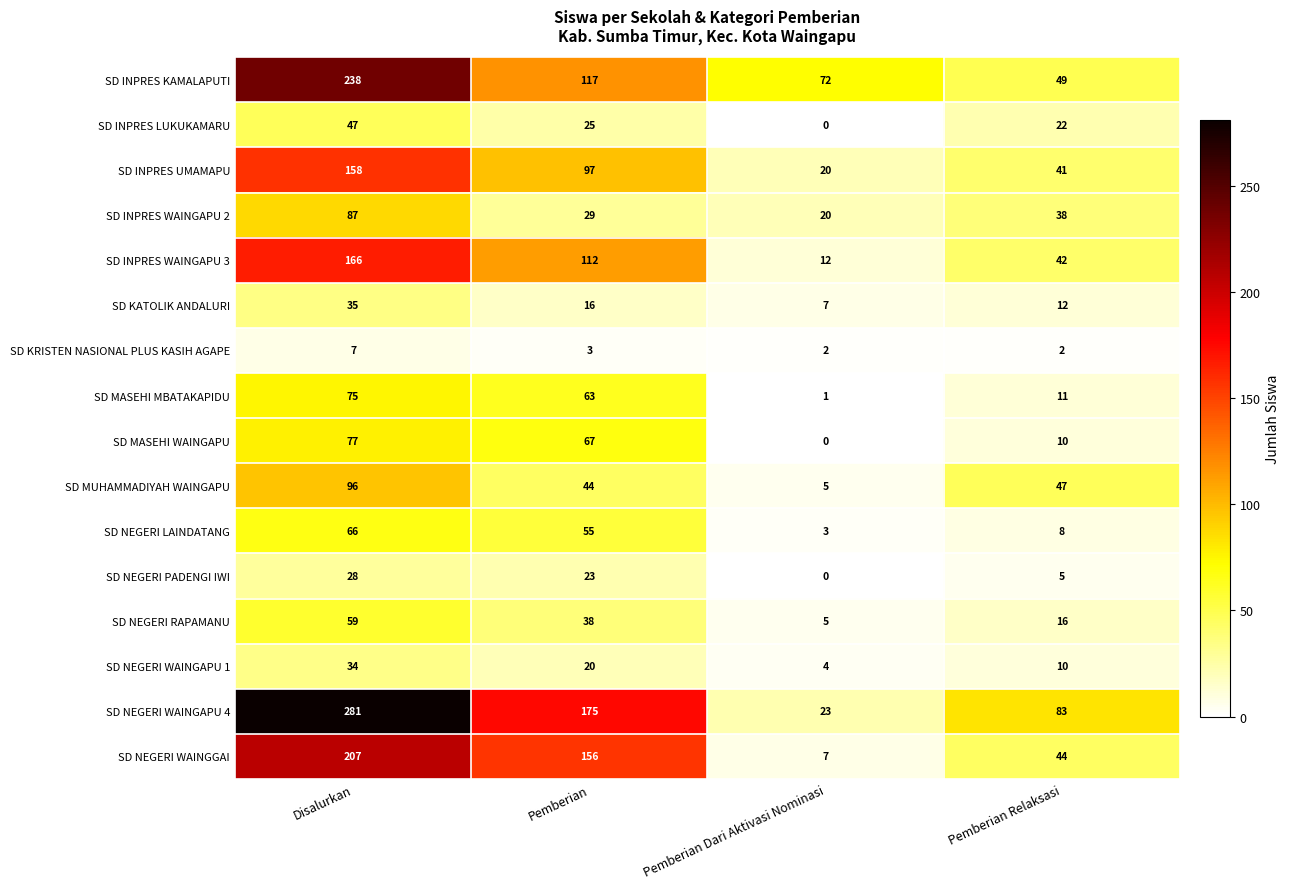

Where is SD NEGERI WAINGGAI nearest to the value 107?

Pemberian